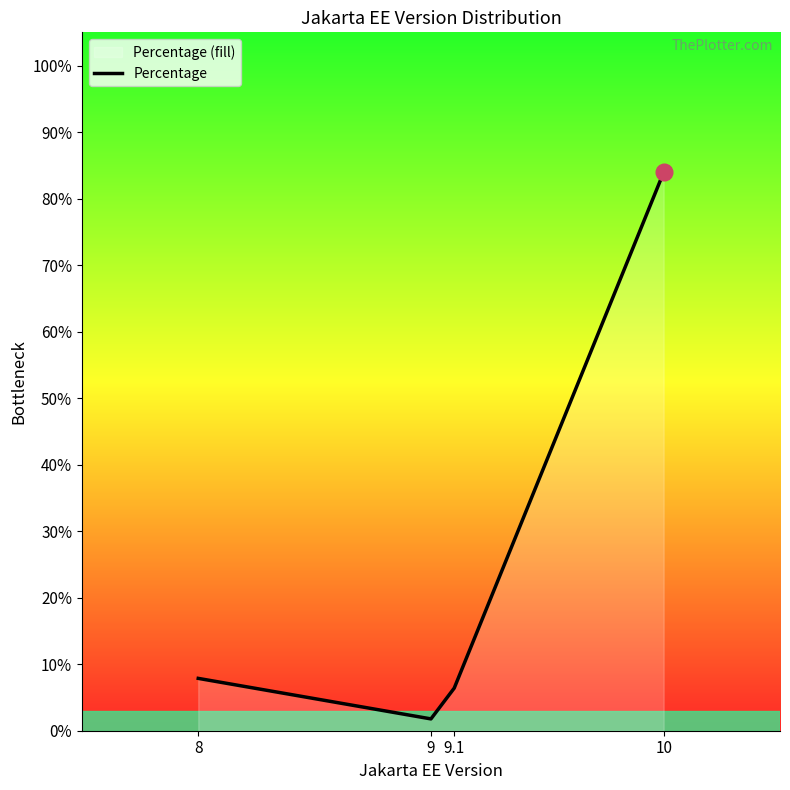

Is it true that the value at 9 is 0.0?

False